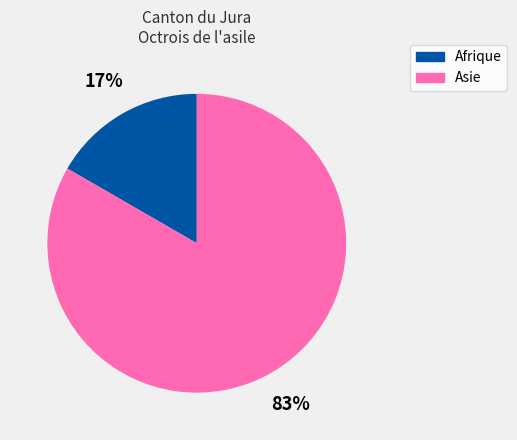

To the nearest percent, what is the average slice percentage?

50%